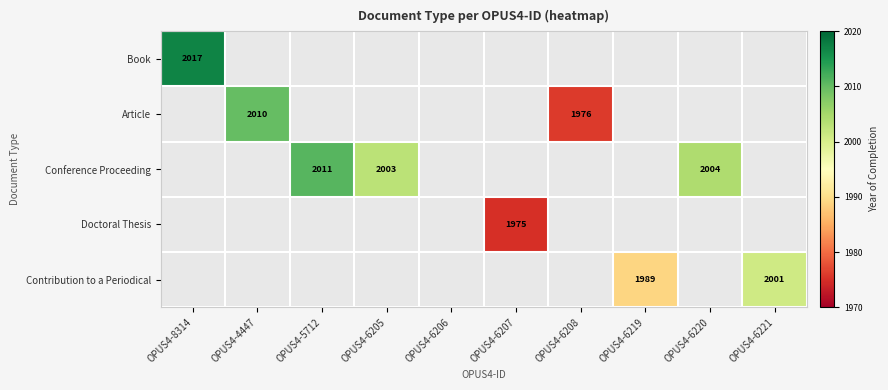

The value of Article at OPUS4-4447 is 908. True or false?

False